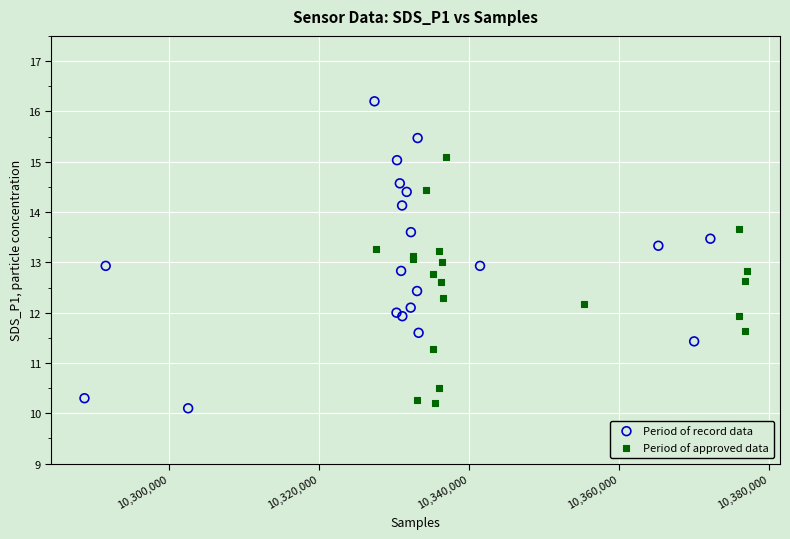

Which series contains the highest Y value?

Period of record data